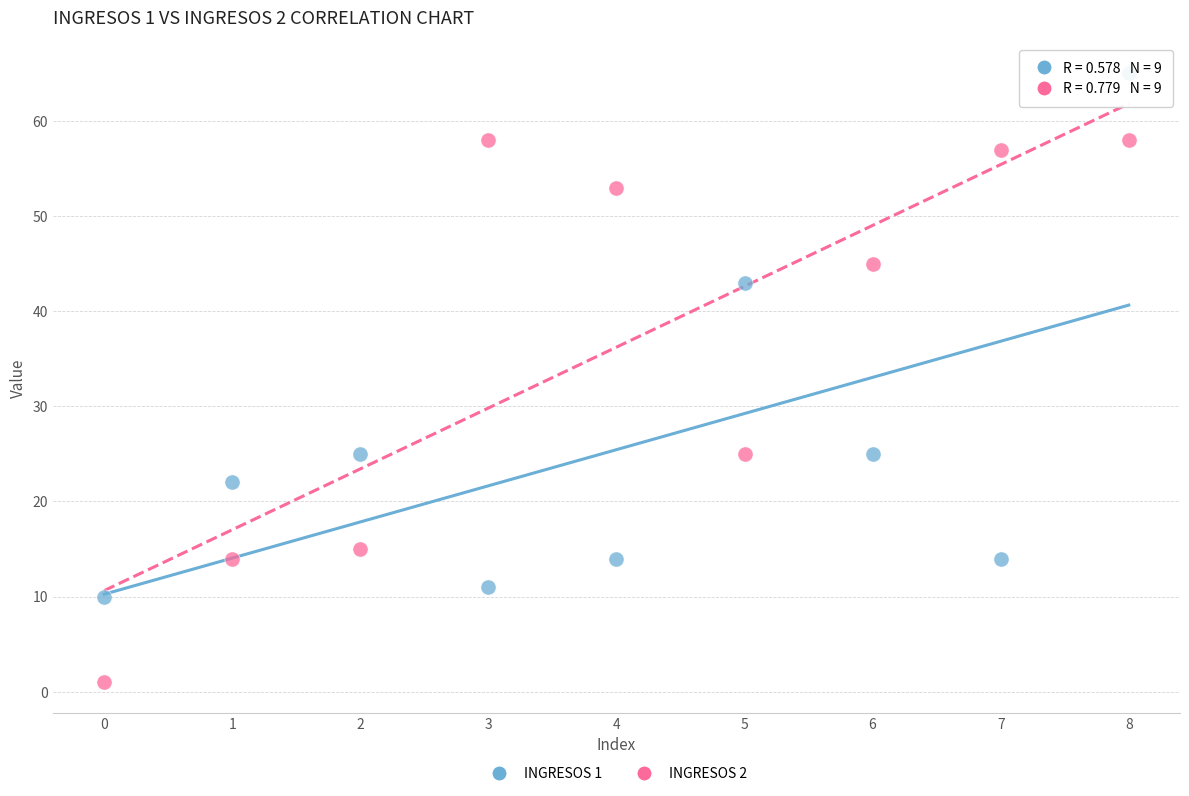

Which series contains the highest Y value?

INGRESOS 1